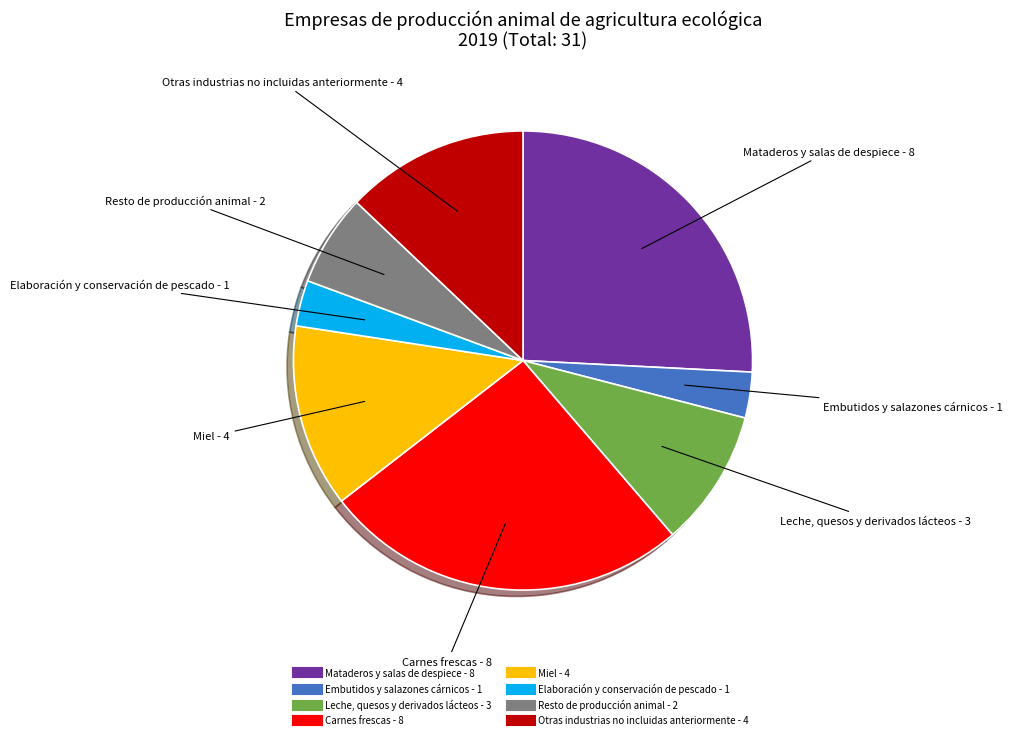

How many slices are in this pie chart?

8